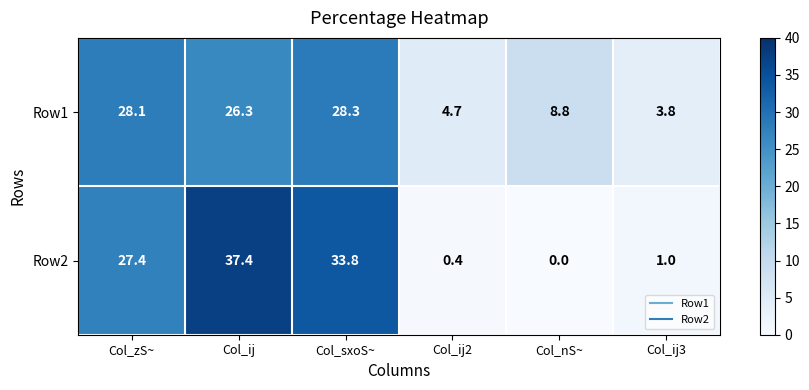

What is the total value across all series at Col_ij2?

5.1